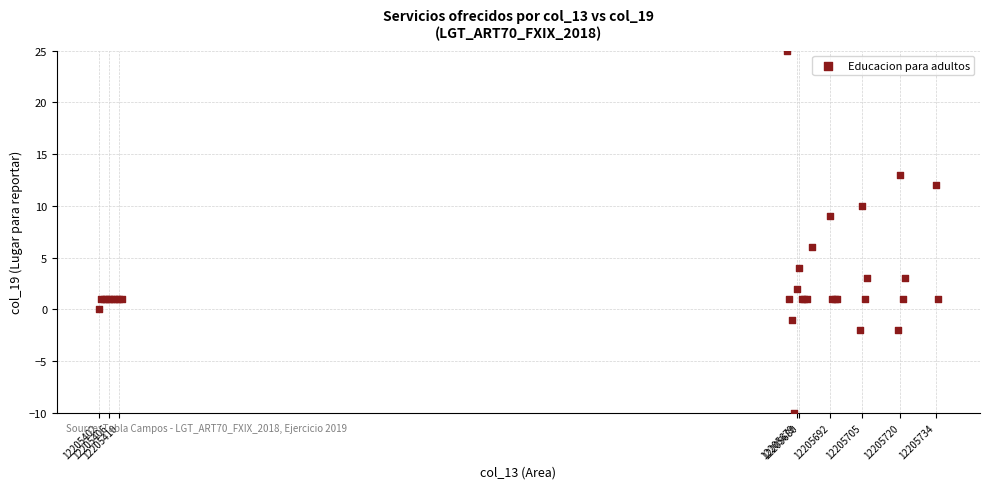

What Y value in the scatter plot is closest to 7?

6